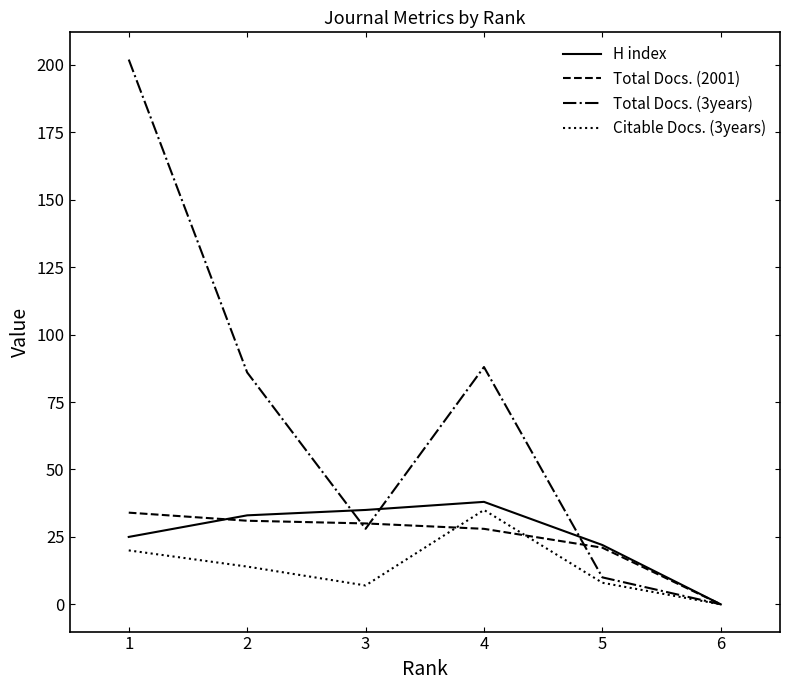

Rank the categories by H index value from lowest to highest.

6, 5, 1, 2, 3, 4